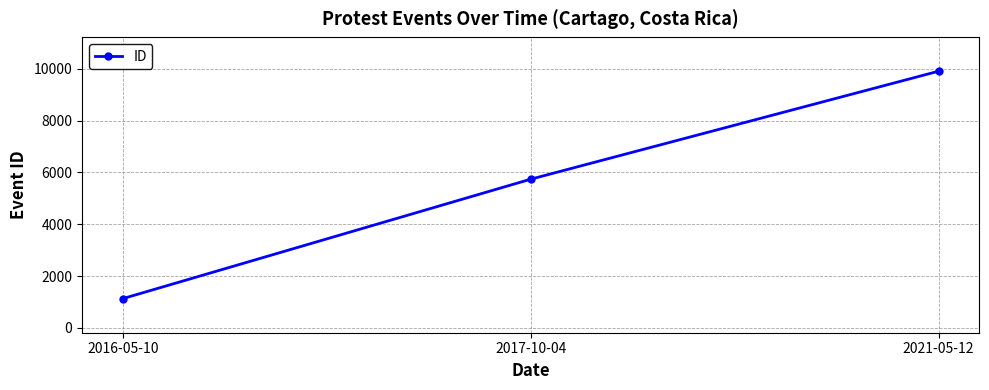

Rank the categories by value from highest to lowest.

2021-05-12, 2017-10-04, 2016-05-10